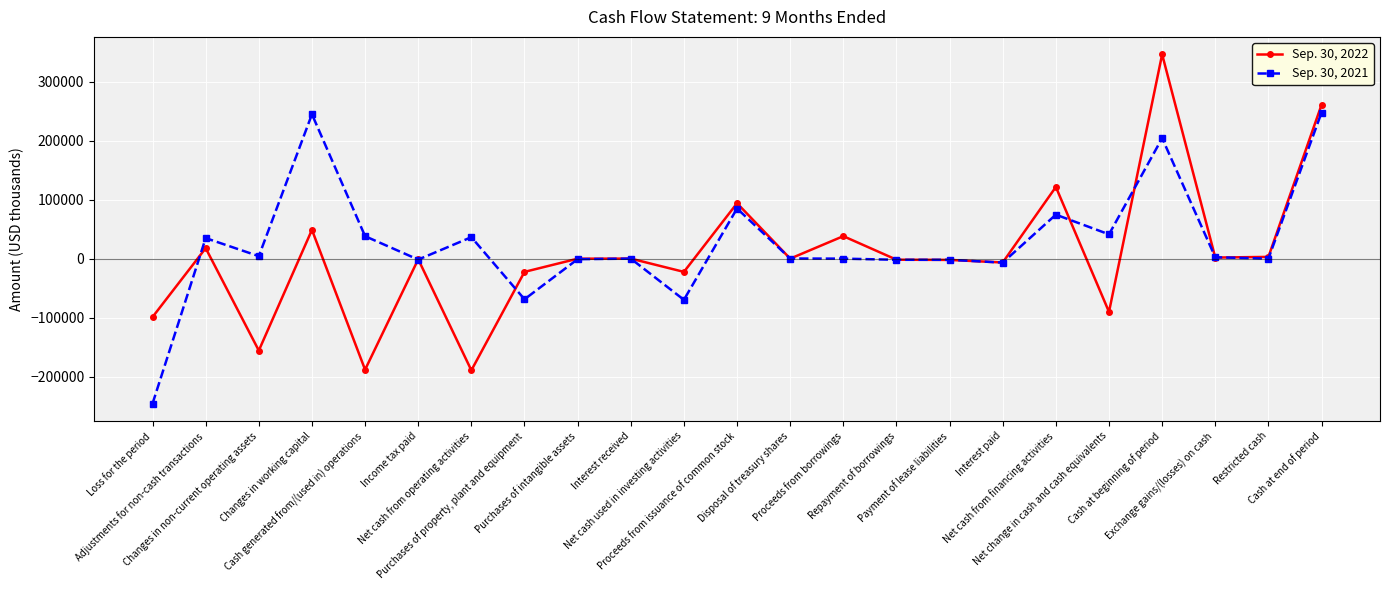

At how many categories does at least one series exceed 108512?

4